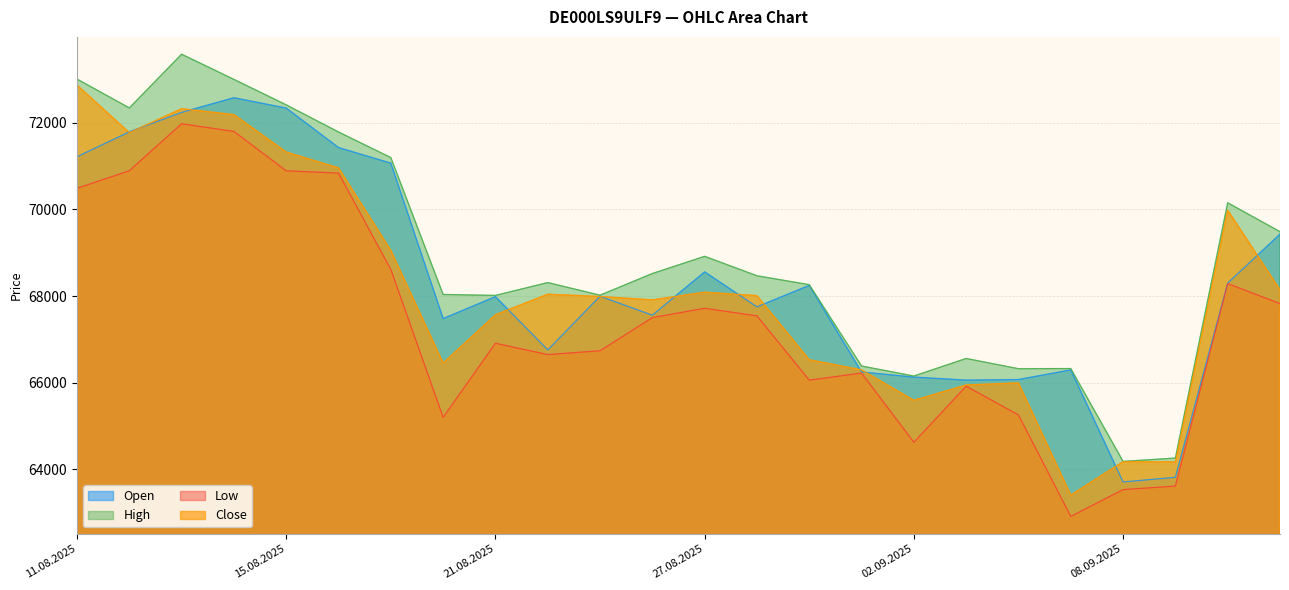

How many lines are shown in the chart?

4